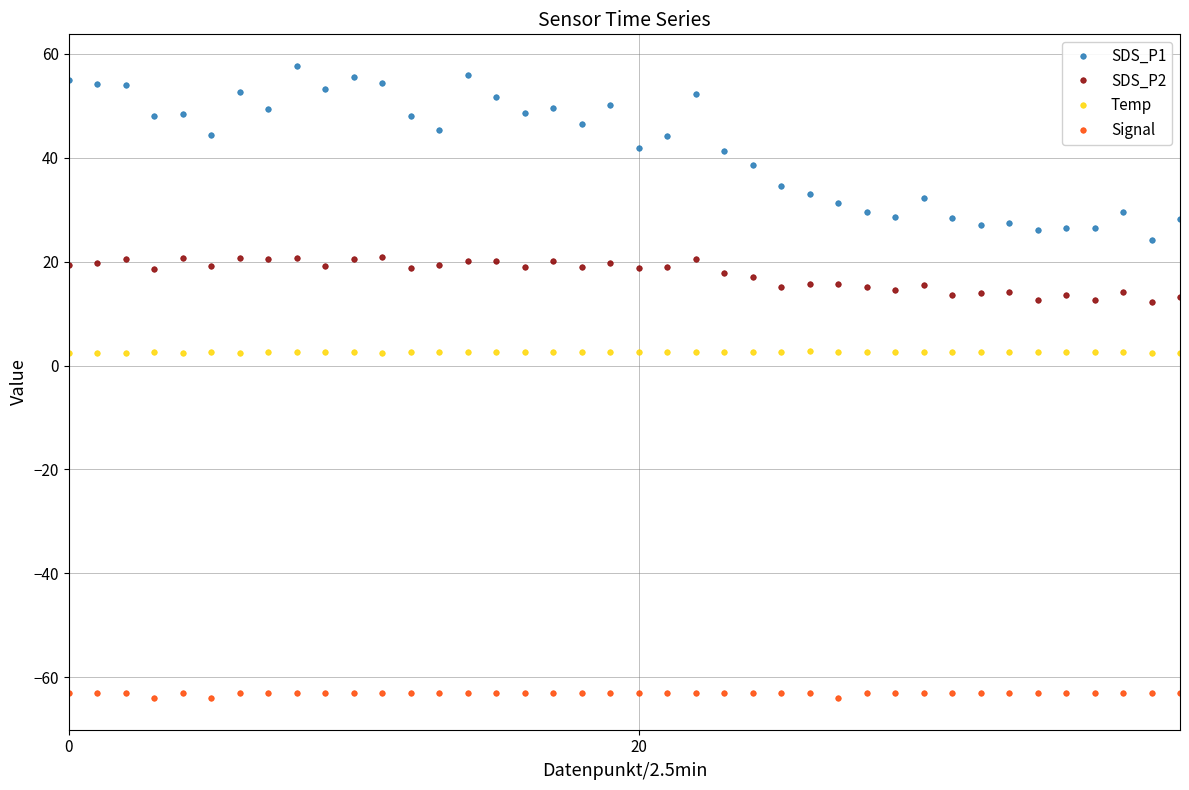

Does the chart display data point markers on the line(s)?

Yes